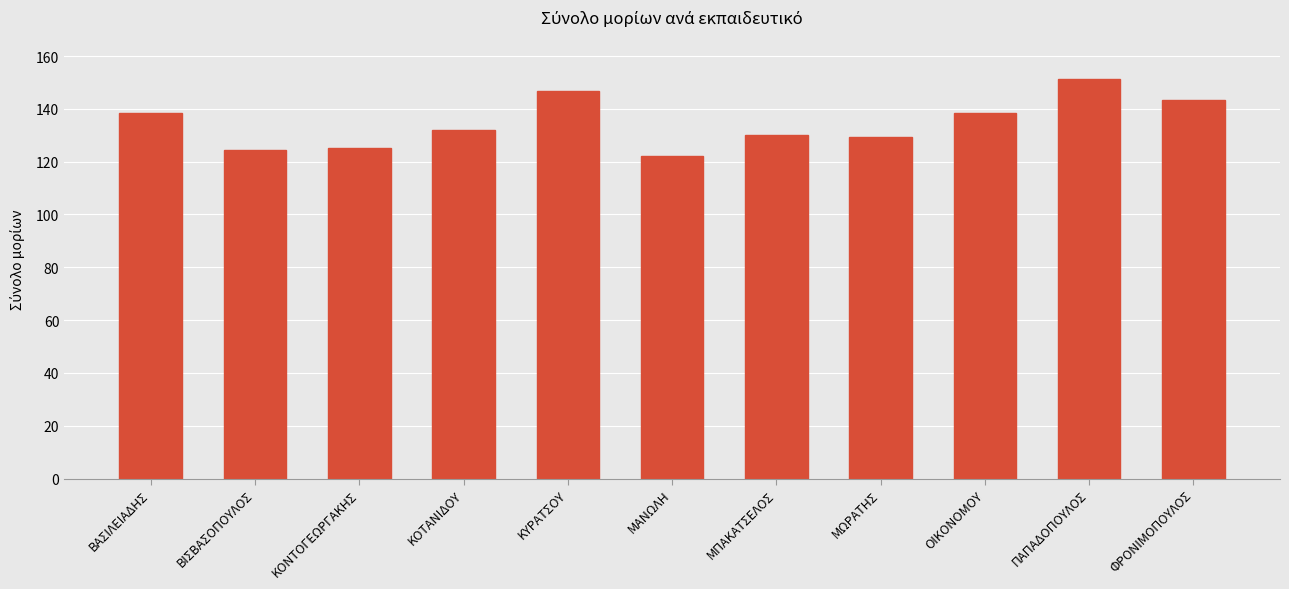

Read the value at ΦΡΟΝΙΜΟΠΟΥΛΟΣ.

143.4